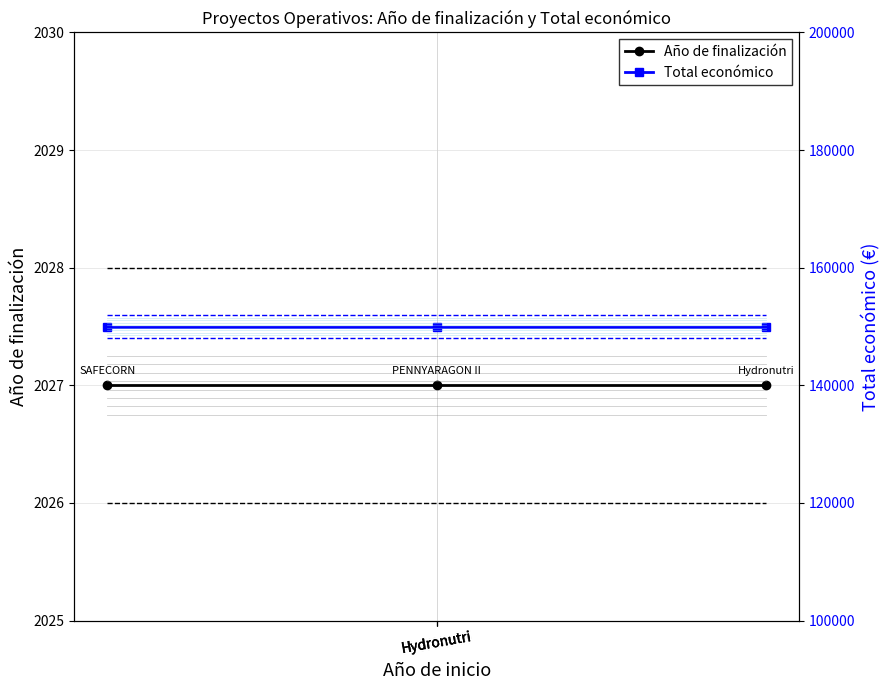

What is the highest value of the Total económico series?

150000